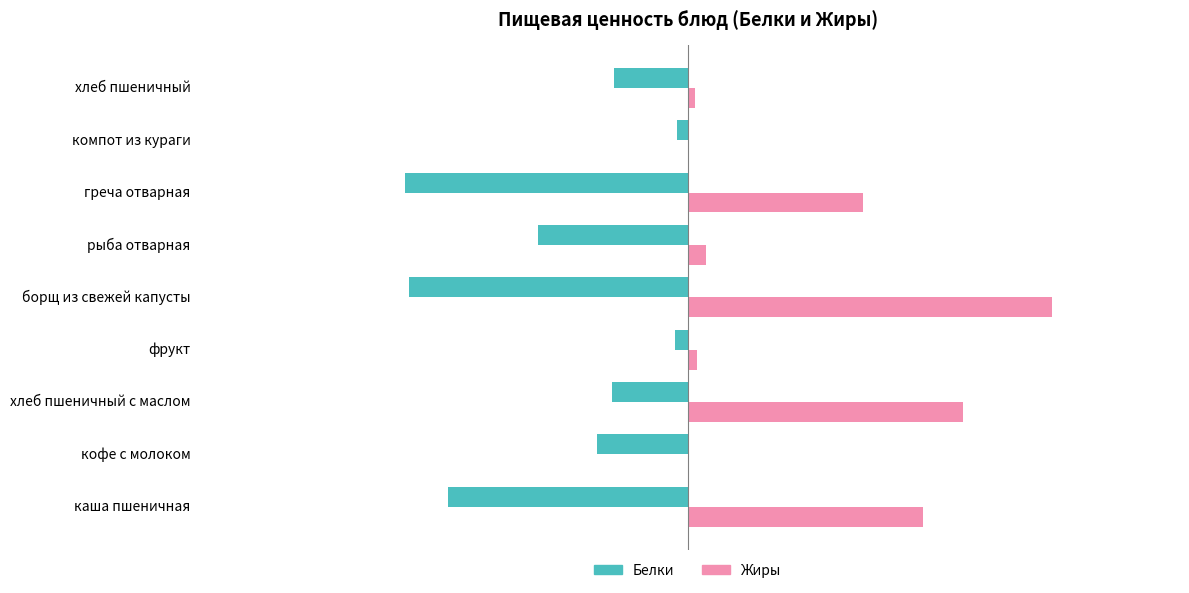

At which label does Белки reach its peak?

компот из кураги